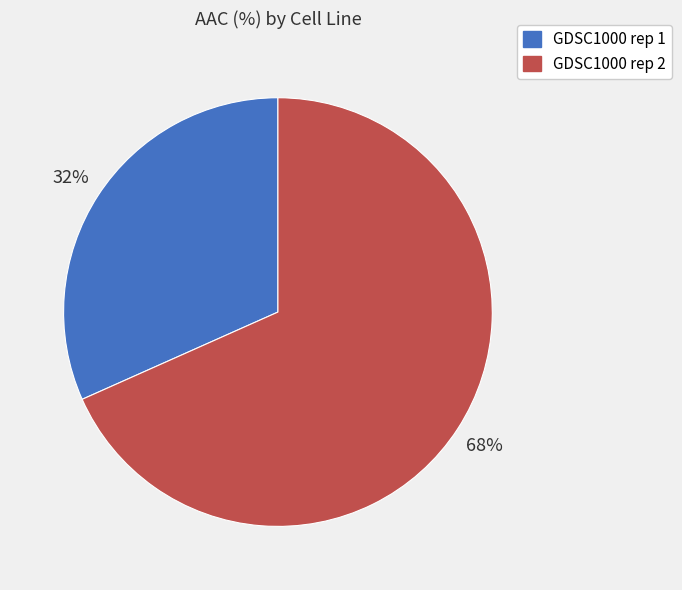

Which slice is the smallest?

GDSC1000 rep 1